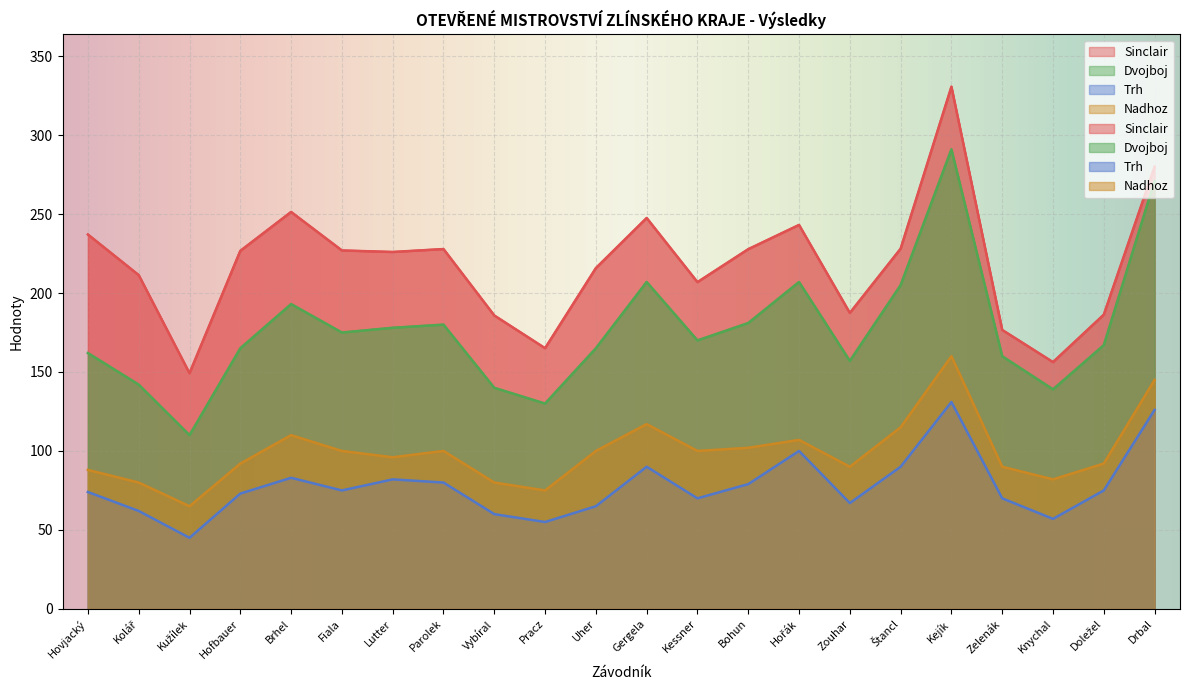

At which label is Trh closest to 88?

Gergela